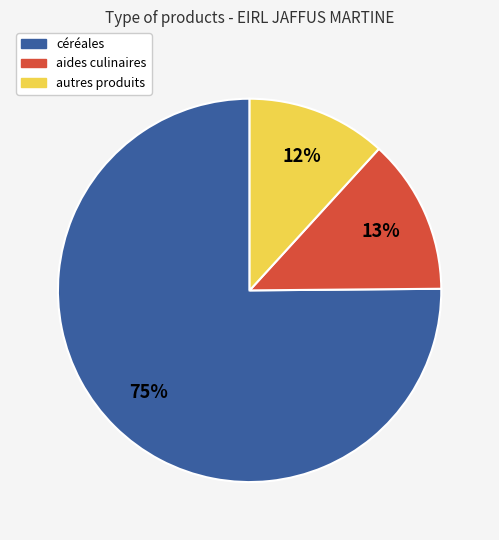

To the nearest percent, what is the average slice percentage?

33%